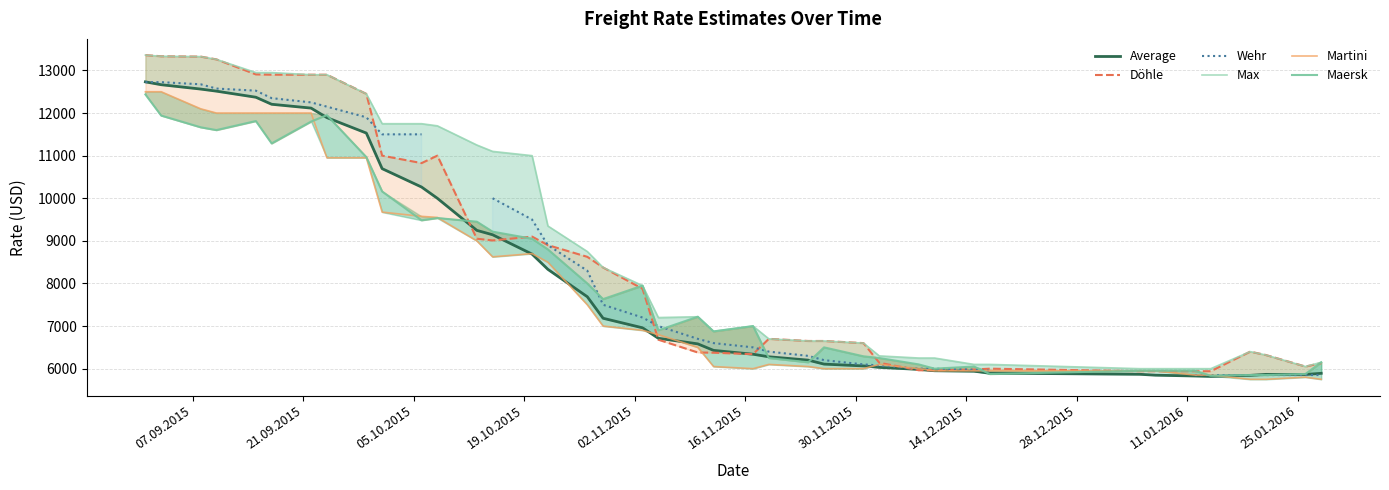

In Average, how many points are higher than both neighbors (excluding endpoints)?

1